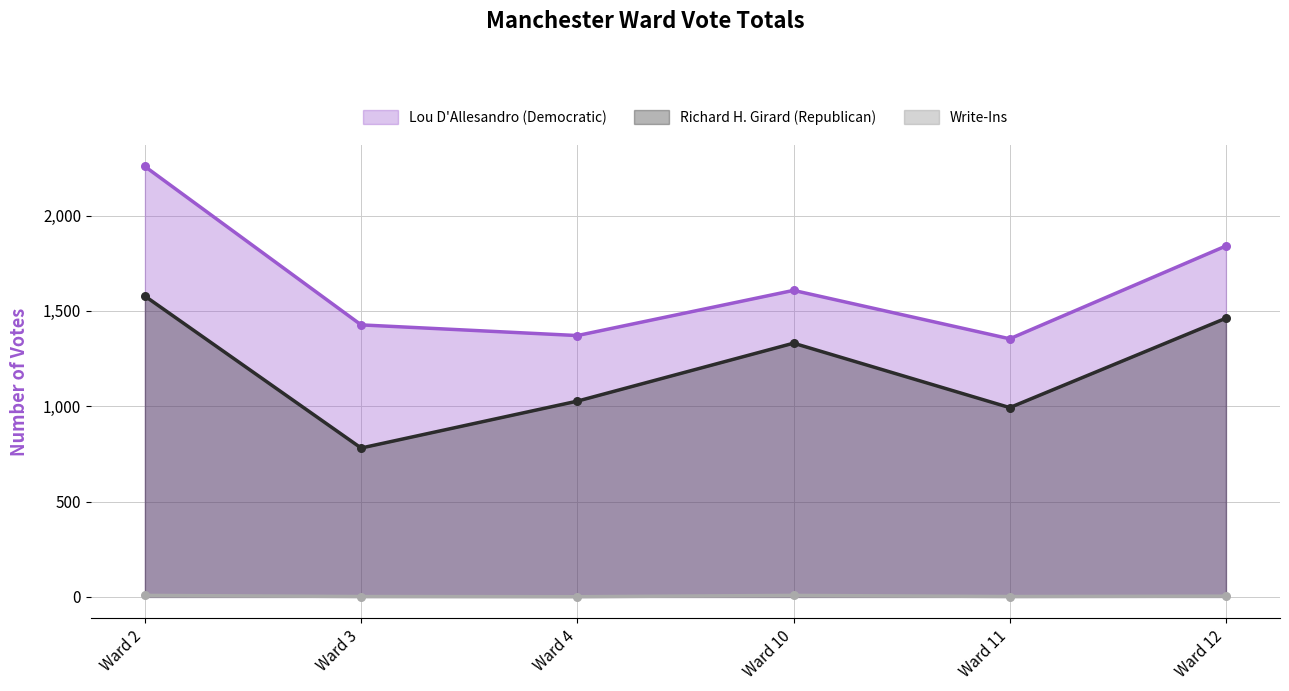

Is the value of Write-Ins at Ward 11 greater than the value of Lou D'Allesandro (Democratic) at Ward 2?

No